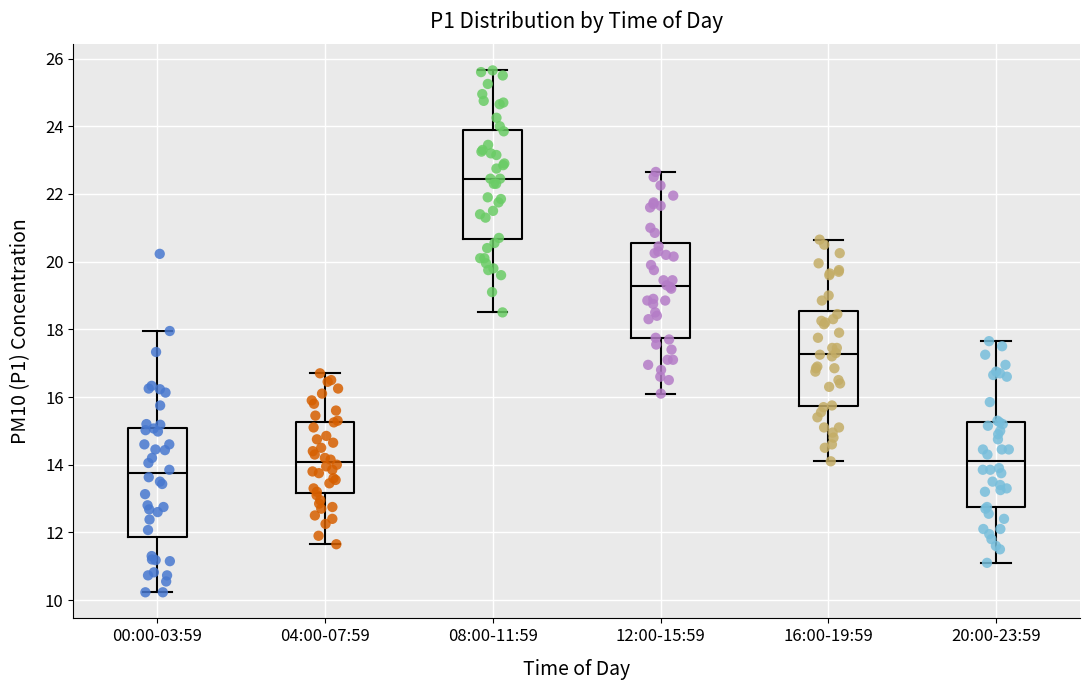

Reading left to right, transcribe this box plot: for each box, give where its median line is, the range the box spans, and where its two whiskers end, as read against the y-axis. The values are not printed on the chart, so give them approximately, as read against the axis.

00:00-03:59: median 13.8, box 11.8 to 15.0, whiskers 10.2 to 18.0
04:00-07:59: median 14.0, box 13.2 to 15.2, whiskers 11.6 to 16.8
08:00-11:59: median 22.4, box 20.6 to 23.8, whiskers 18.6 to 25.6
12:00-15:59: median 19.2, box 17.8 to 20.6, whiskers 16.2 to 22.6
16:00-19:59: median 17.2, box 15.8 to 18.6, whiskers 14.2 to 20.6
20:00-23:59: median 14.2, box 12.8 to 15.2, whiskers 11.2 to 17.6